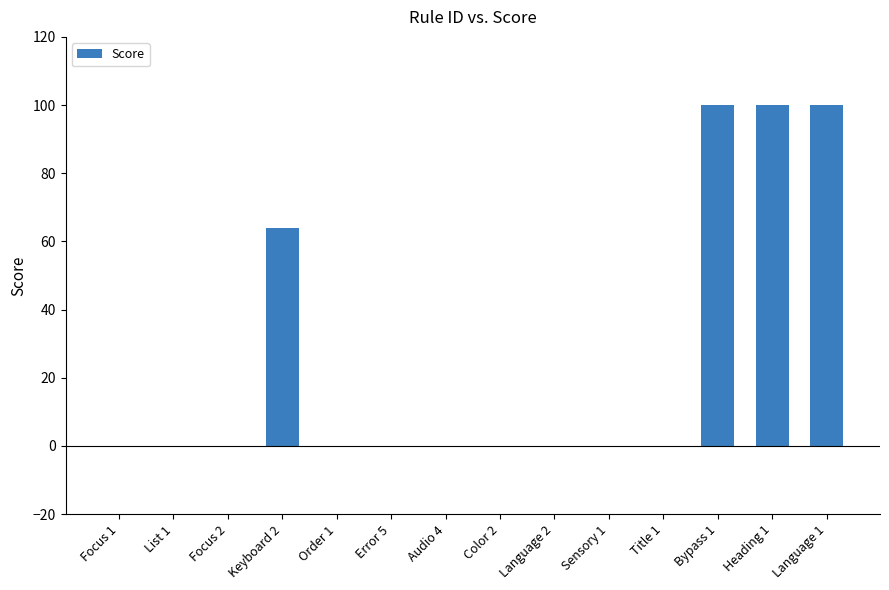

Reading left to right, what are all the values shown in this chart?

0	0	0	64	0	0	0	0	0	0	0	100	100	100